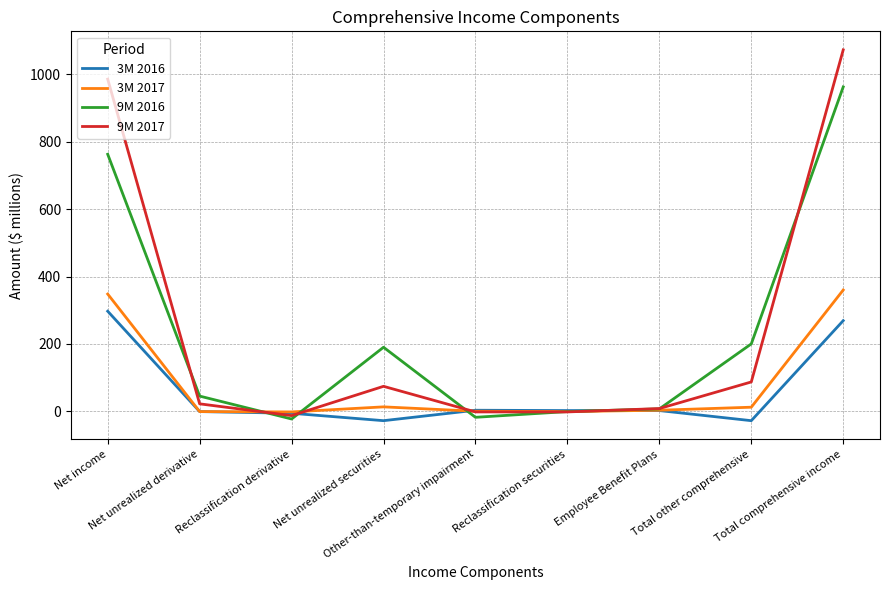

Which series ends up on top after the final intersection of 3M 2017 and 9M 2017?

9M 2017